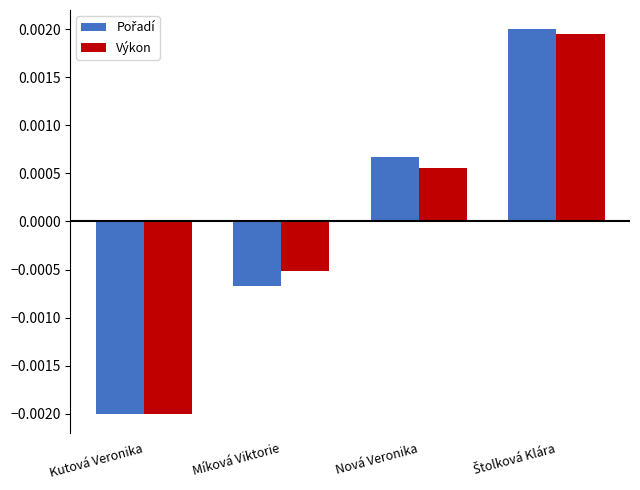

At which category does the chart reach its minimum across all series?

Kutová Veronika